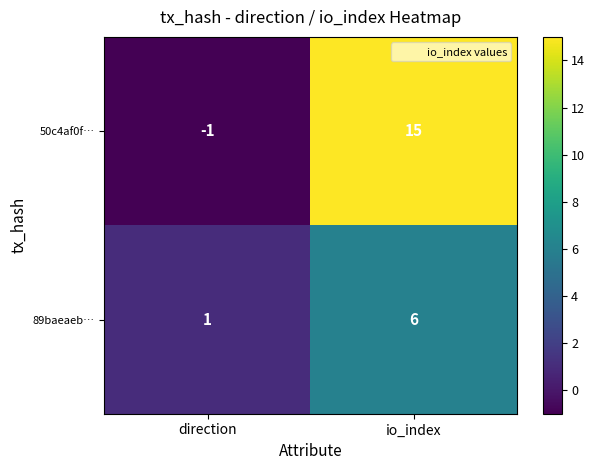

Which series has the largest total across all categories?

50c4af0f…